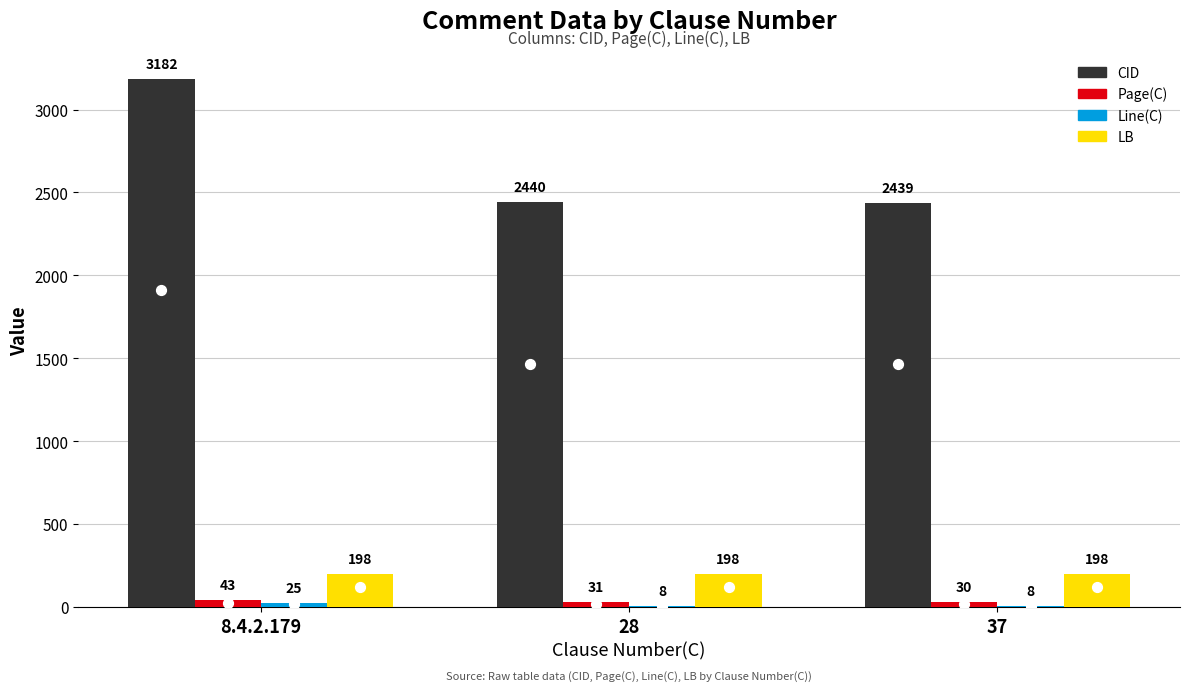

Which series has the largest total across all categories?

CID